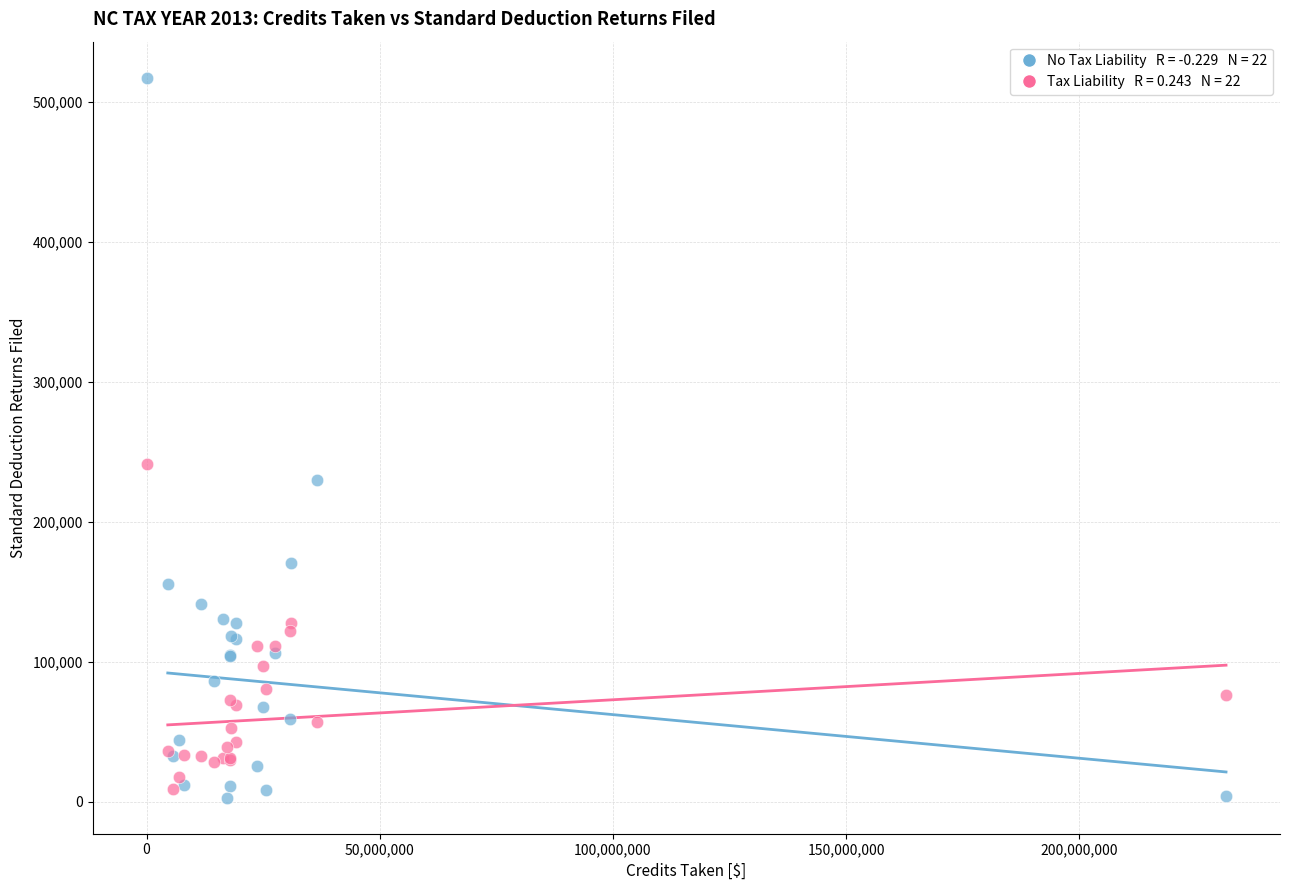

Across all series, what Y value is closest to 260063?

241584